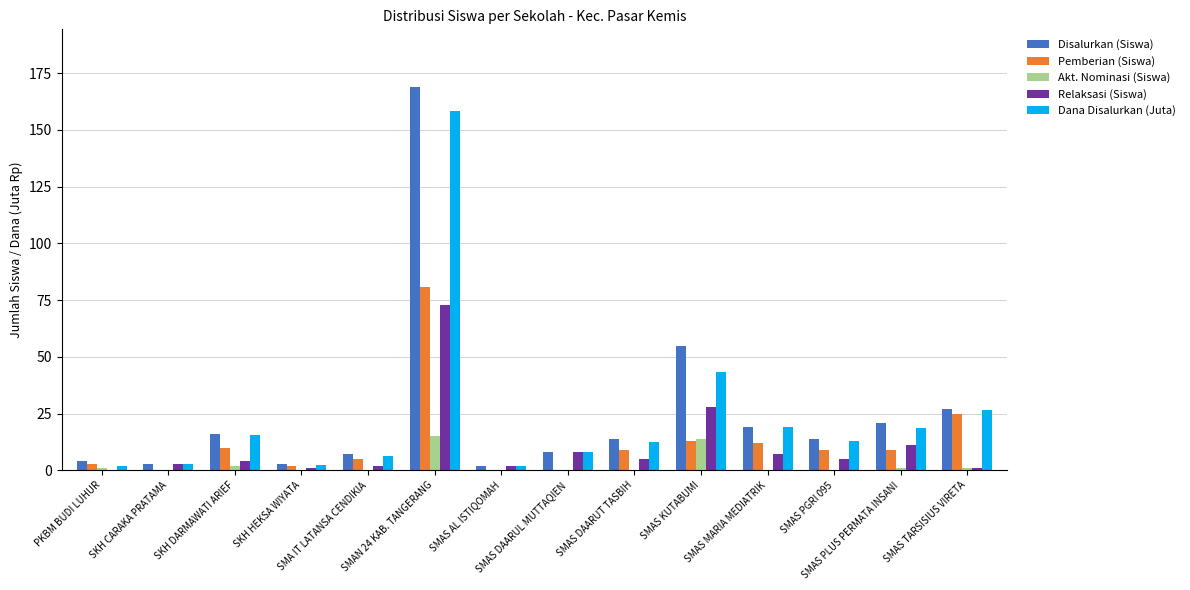

What is the maximum value for Dana Disalurkan (Juta)?

158.5